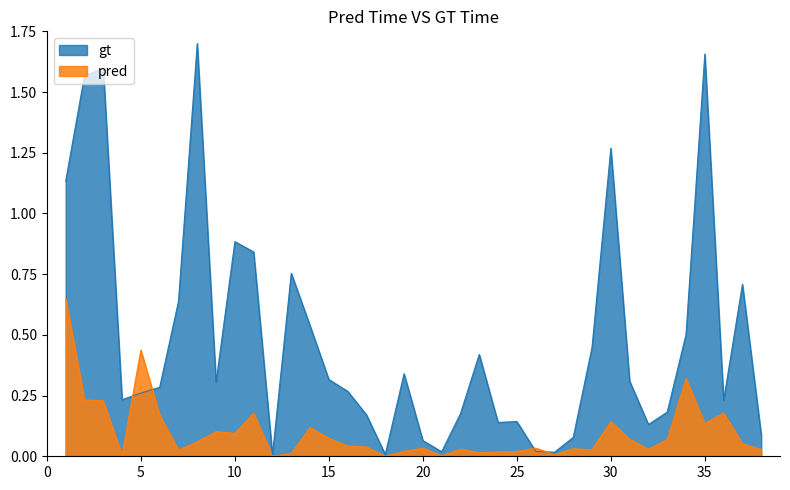

True or false: gt and pred intersect in this chart.

True